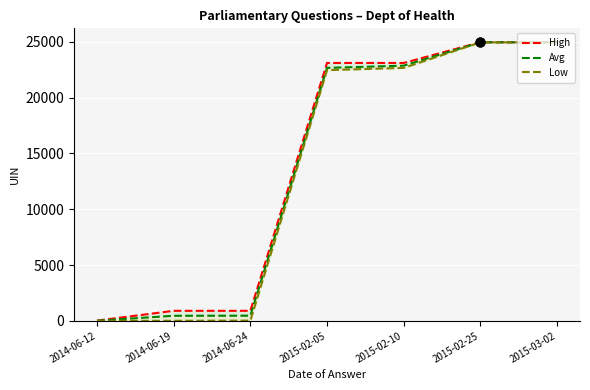

Which series has the largest total across all categories?

High